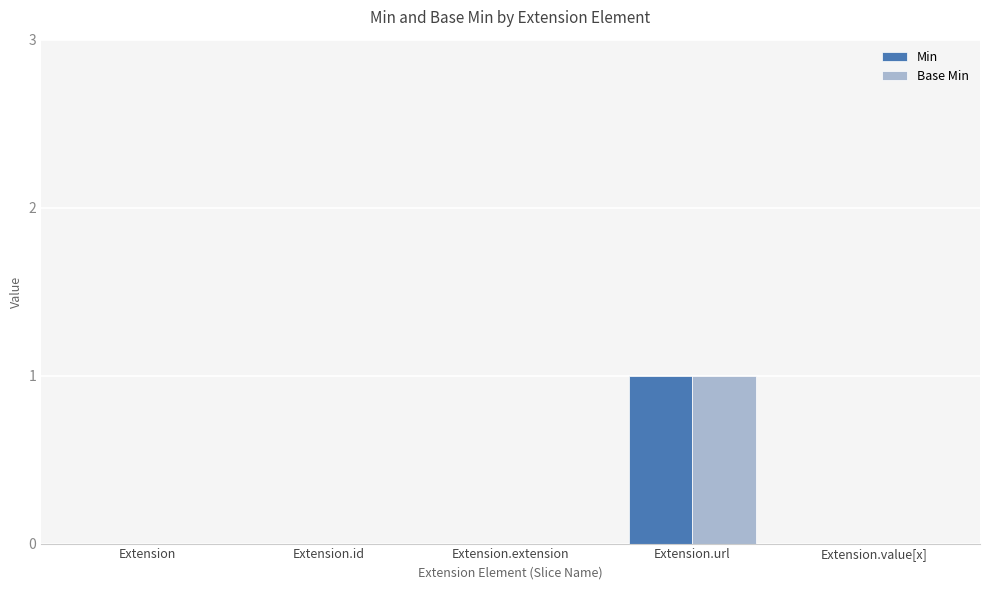

At which category is the sum across all series the highest?

Extension.url